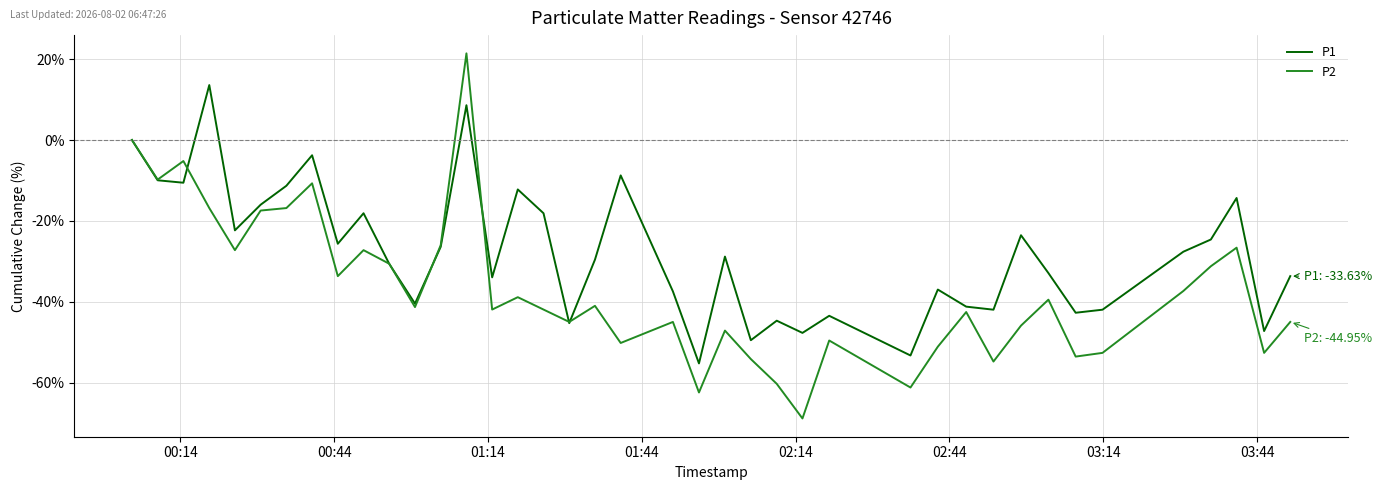

How many interior local valleys does the P1 series have?

13